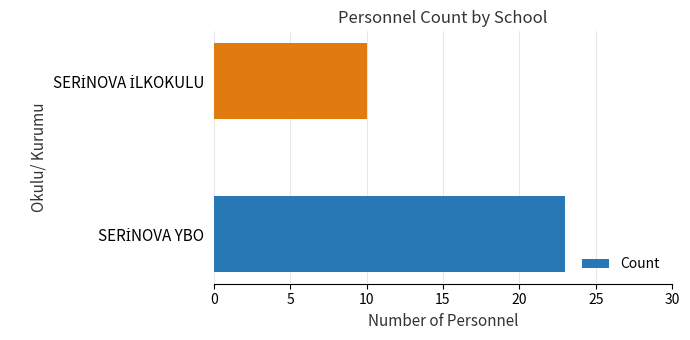

What is the sum of all values?

33